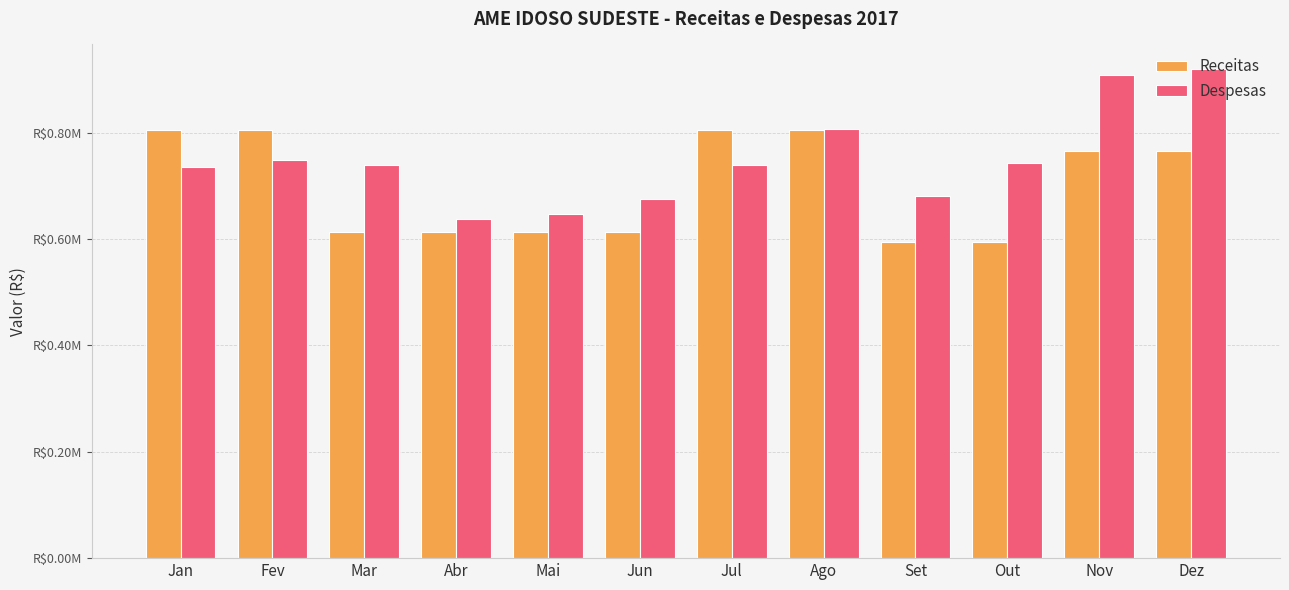

Which series changed the most between Abr and Nov?

Despesas